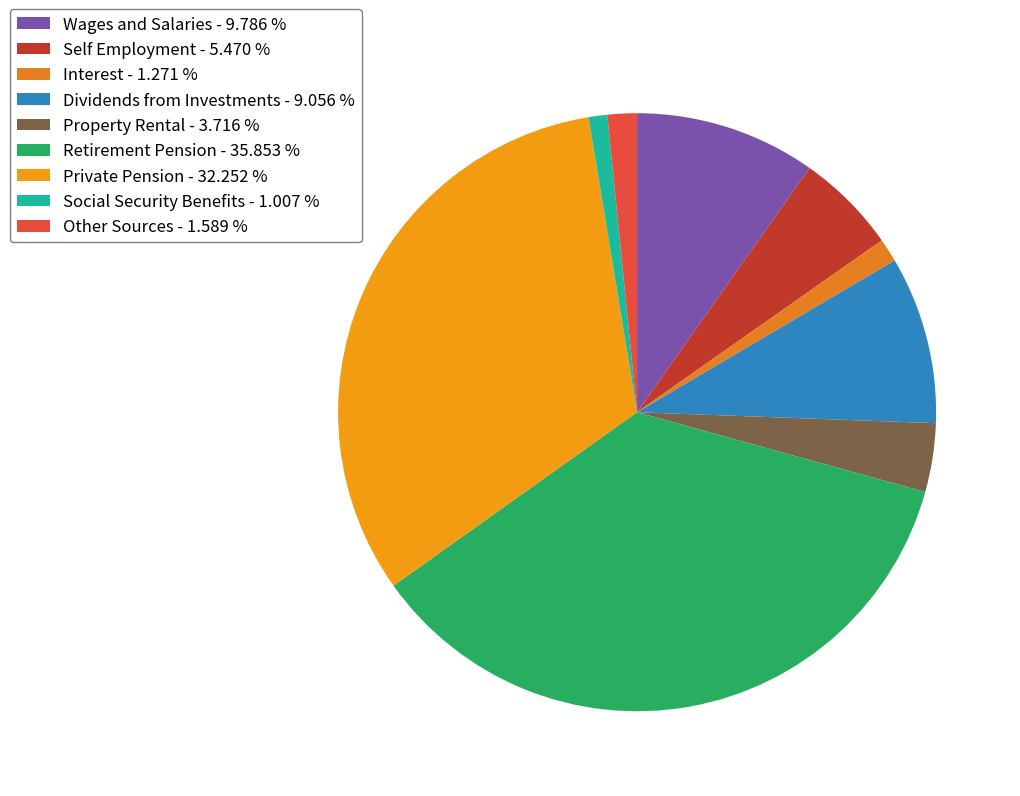

Is the sum of Self Employment and Other Sources greater than half?

No